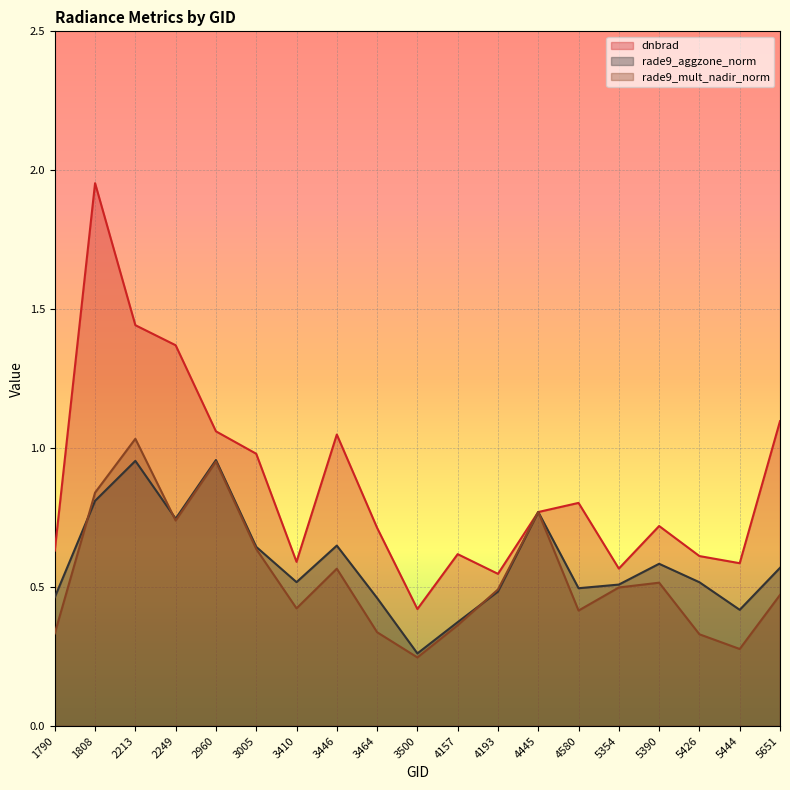

What is the total value across all series at 3410?

1.5